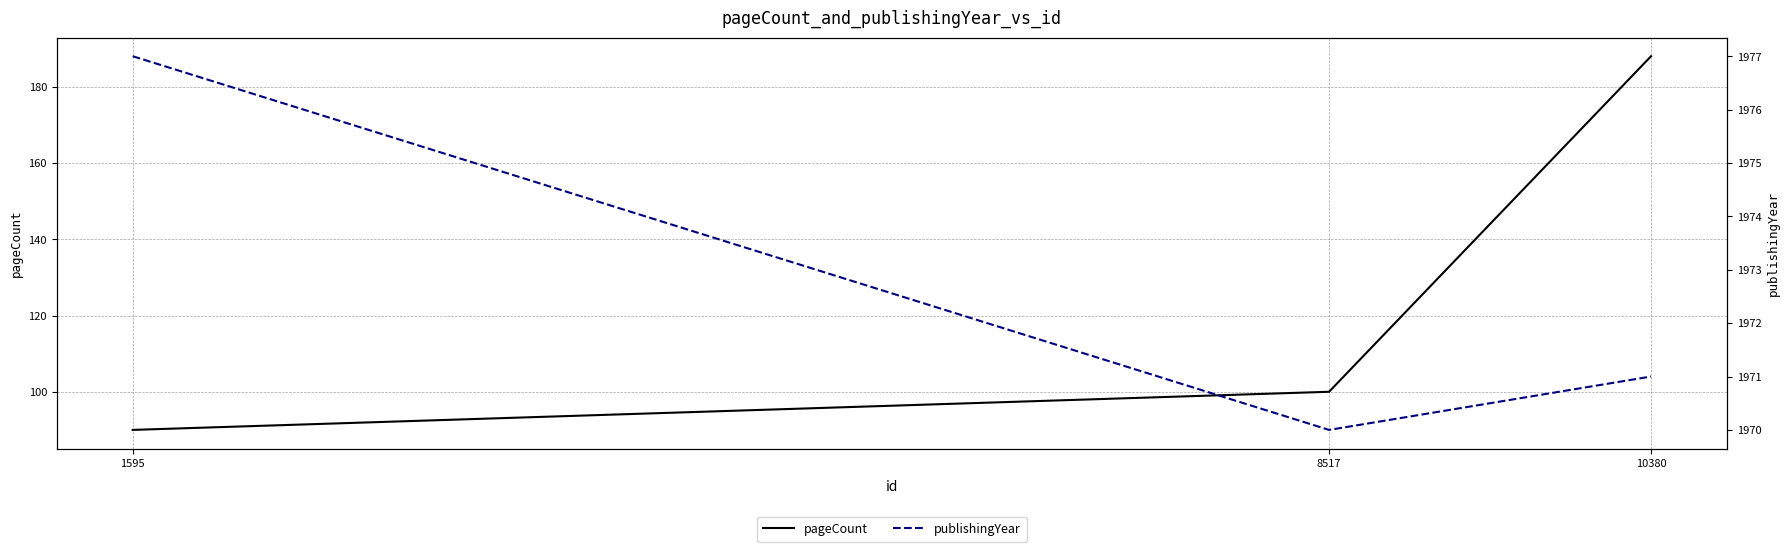

What is the value of the publishingYear point at the 2nd from the left?

1970